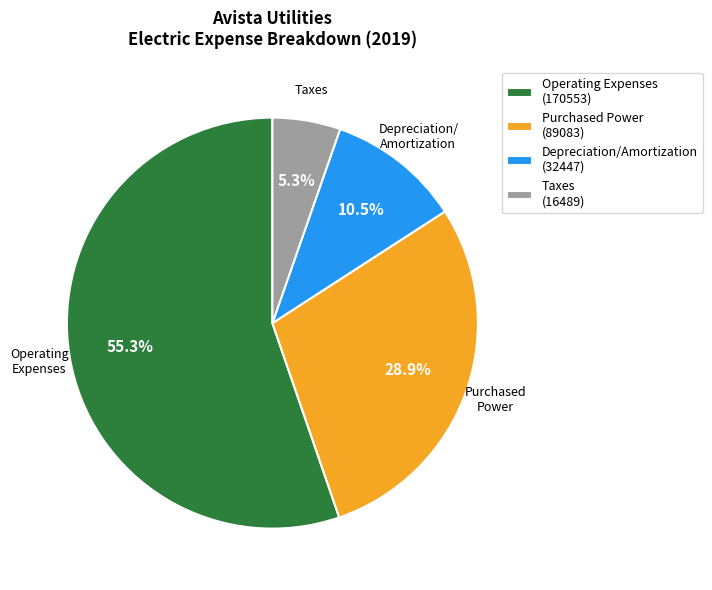

Is it true that Operating Expenses is 63% of the pie?

False